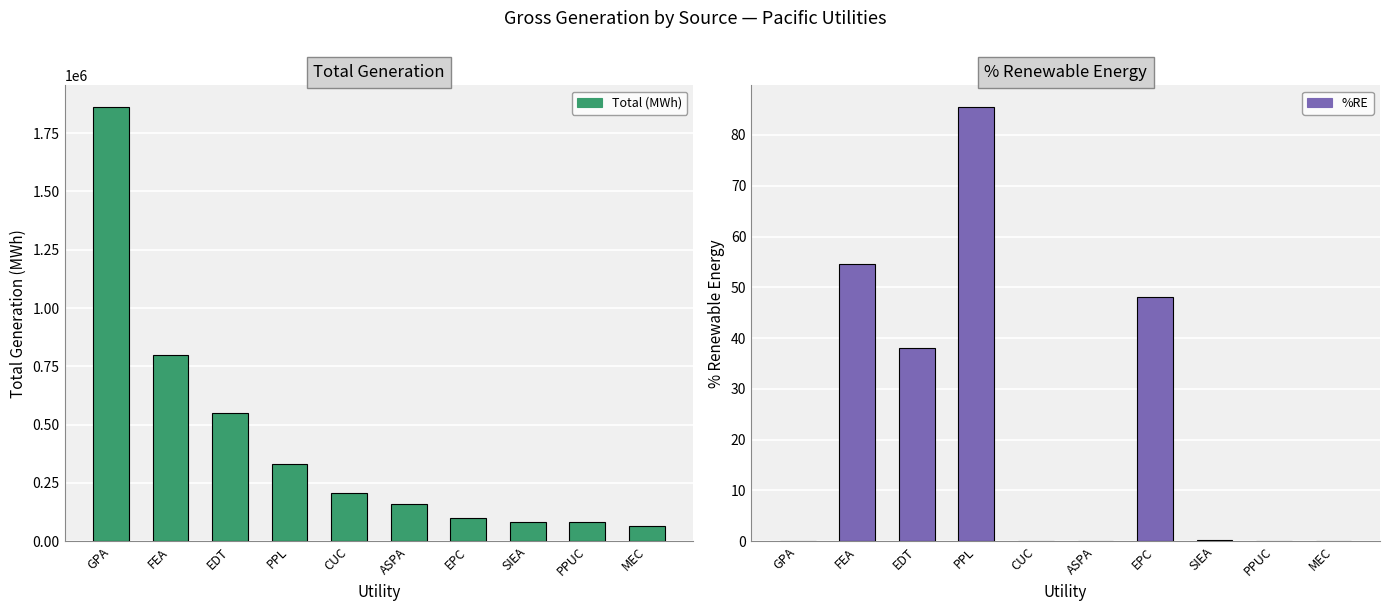

The Total (MWh) series shows 62912.0 at MEC. True or false?

True